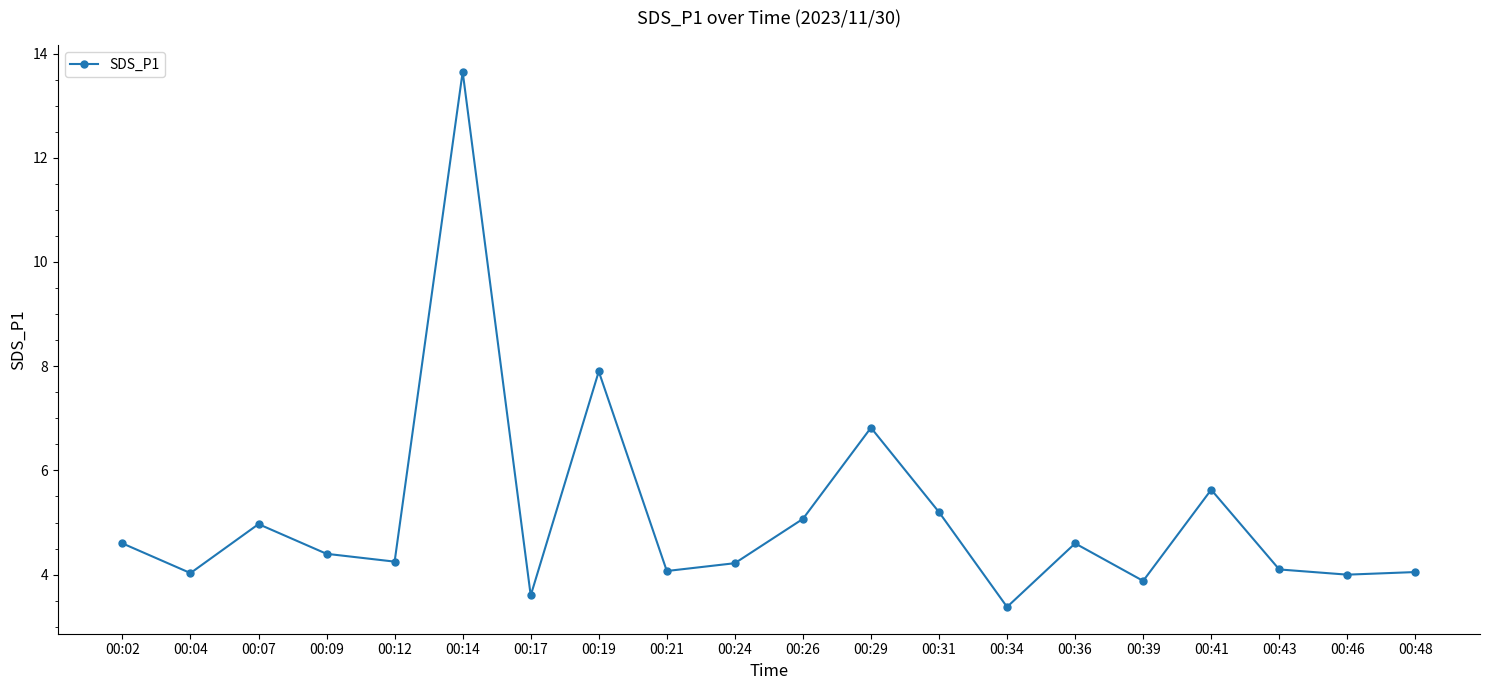

What is the sum of all values?

102.4